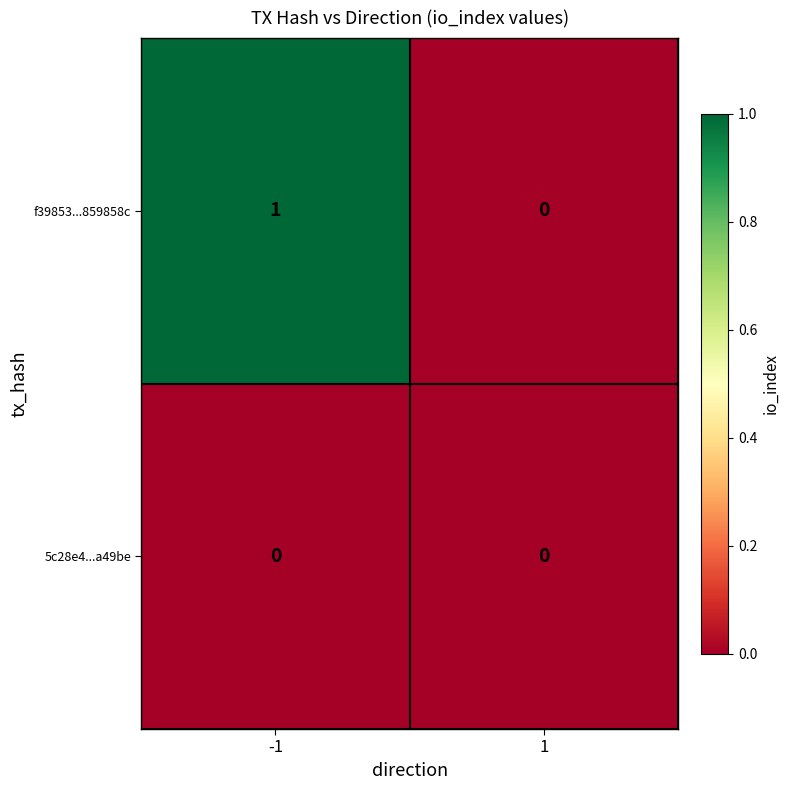

What is the spread (max minus min) of values at -1?

1